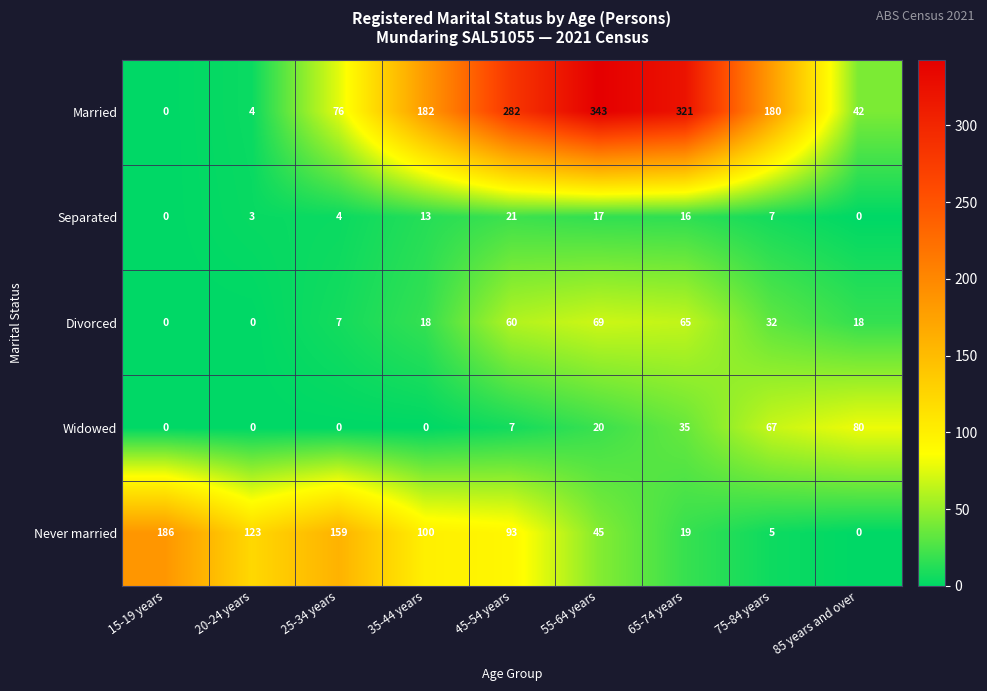

The value of Separated at 20-24 years is 3. True or false?

True